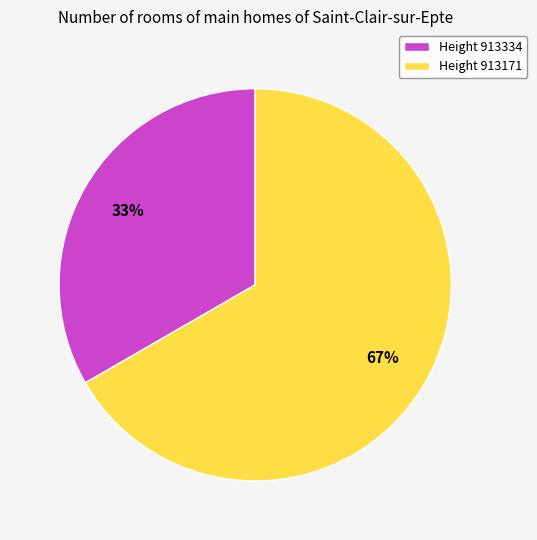

To the nearest percent, what portion does Height 913334 represent?

33%